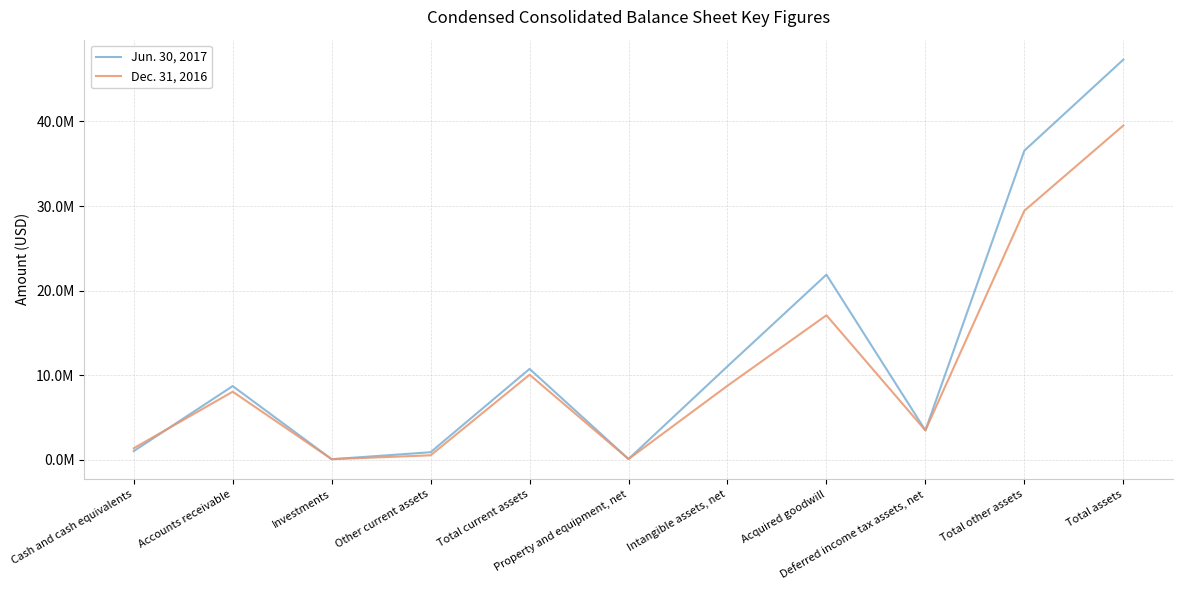

Between Accounts receivable and Acquired goodwill, which series saw the biggest shift?

Jun. 30, 2017